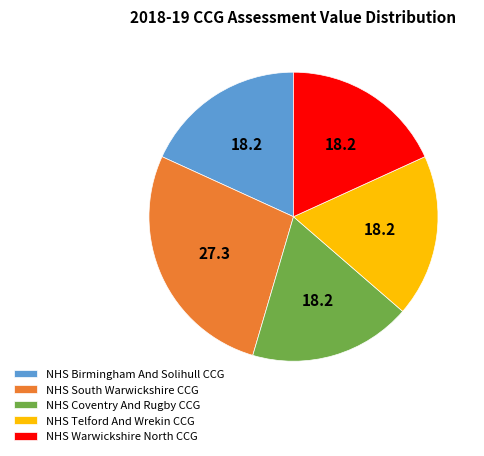

True or false: NHS Coventry And Rugby CCG accounts for 12% of the total.

False